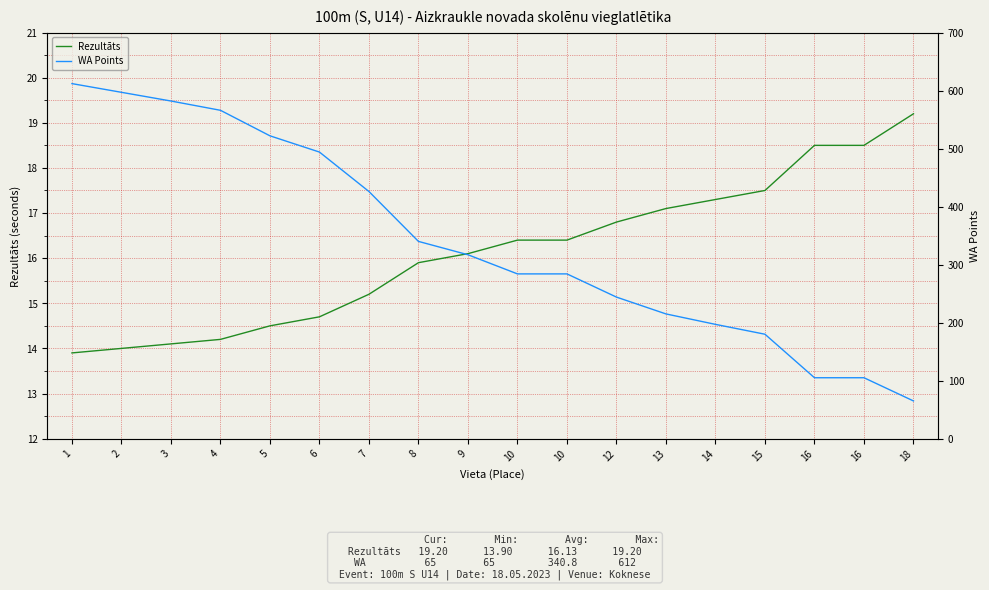

Is it true that Rezultāts equals 15.9 at 8?

True